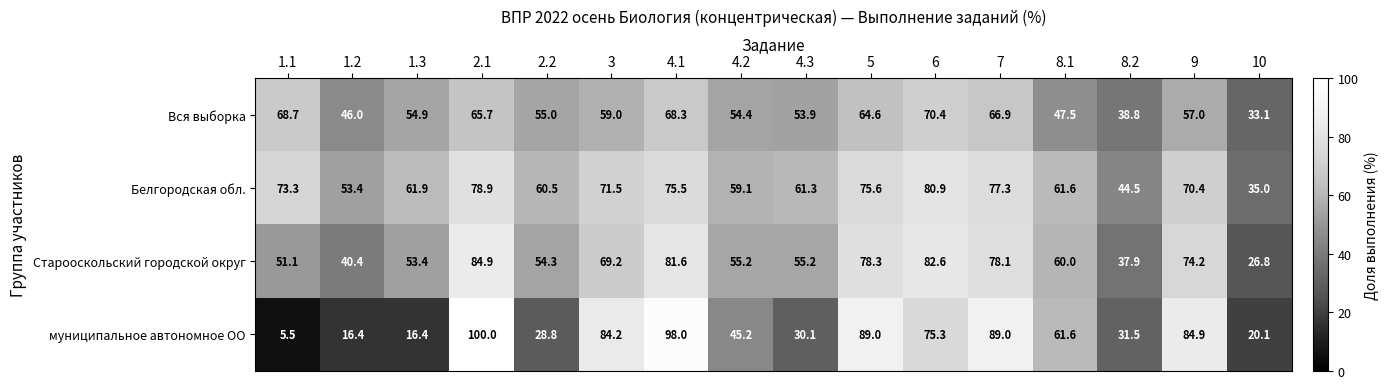

What is the difference between the maximum and minimum values in the Белгородская обл. series?

45.9